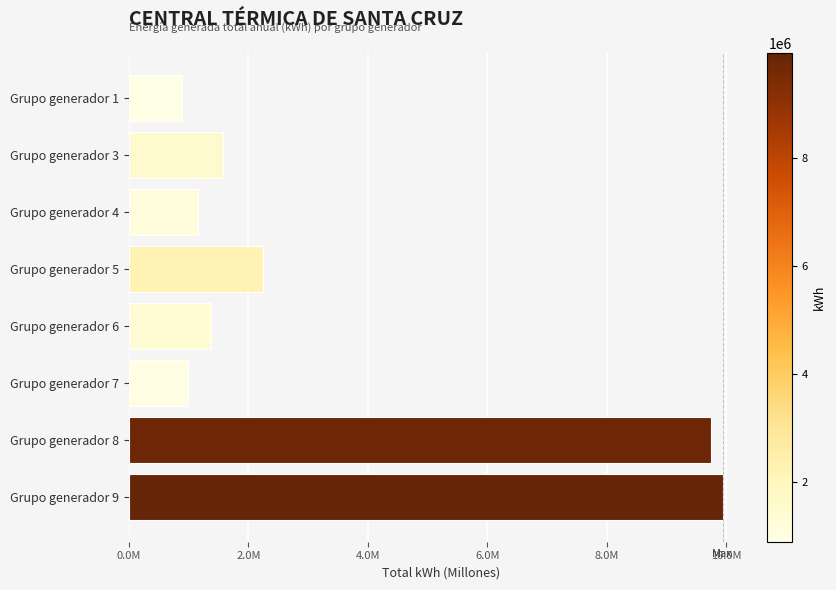

What is the sum of all values?

27892543